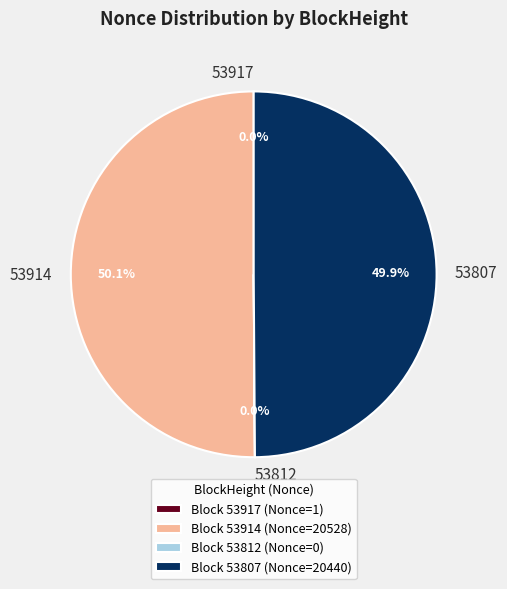

To the nearest percent, what is the average slice percentage?

25%